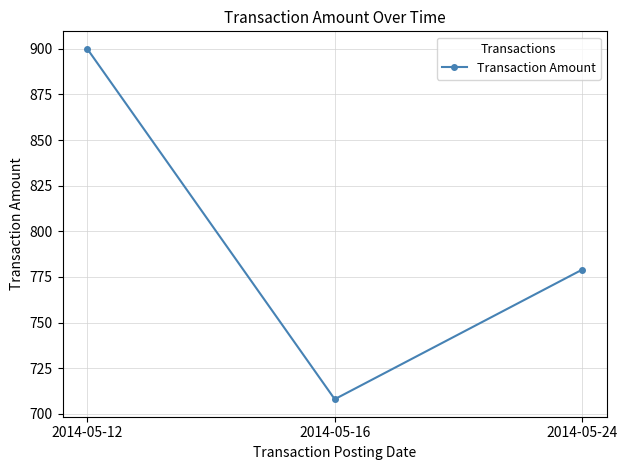

What is the change in value from 2014-05-16 to 2014-05-24?

+71